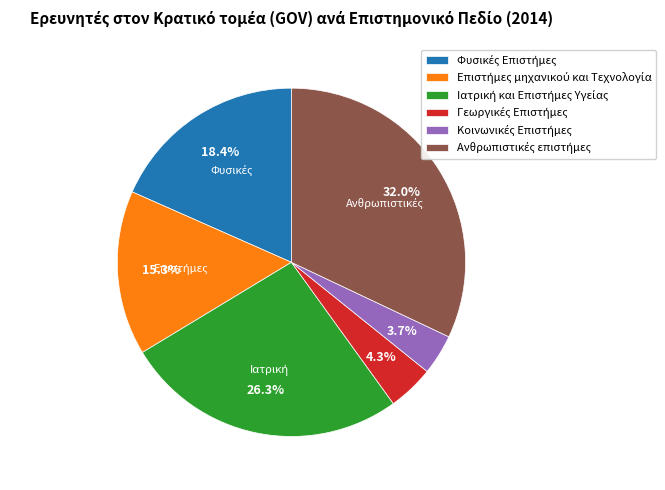

To the nearest percent, what is the average slice percentage?

17%